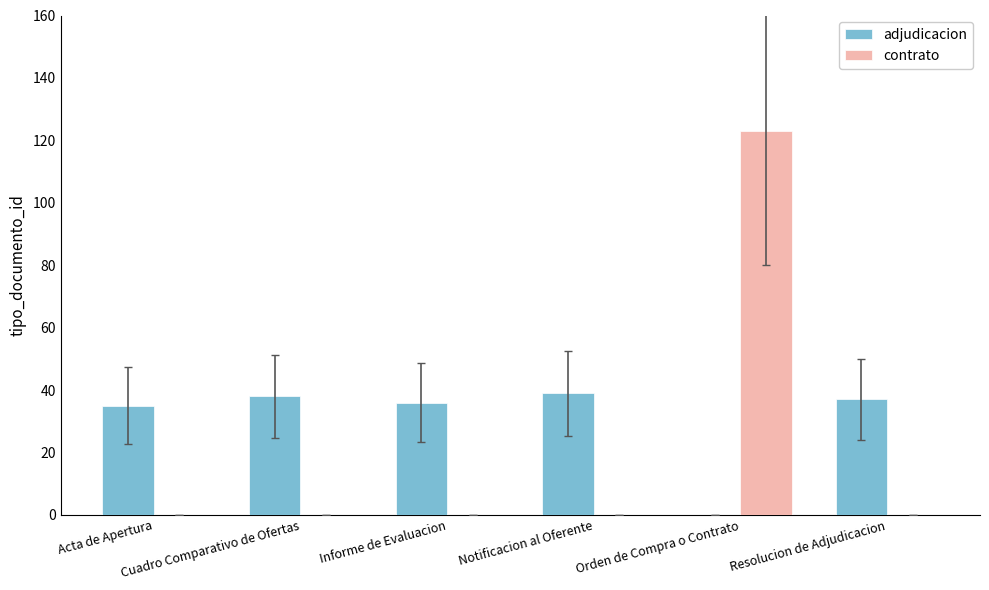

How many data points does each series have?

6